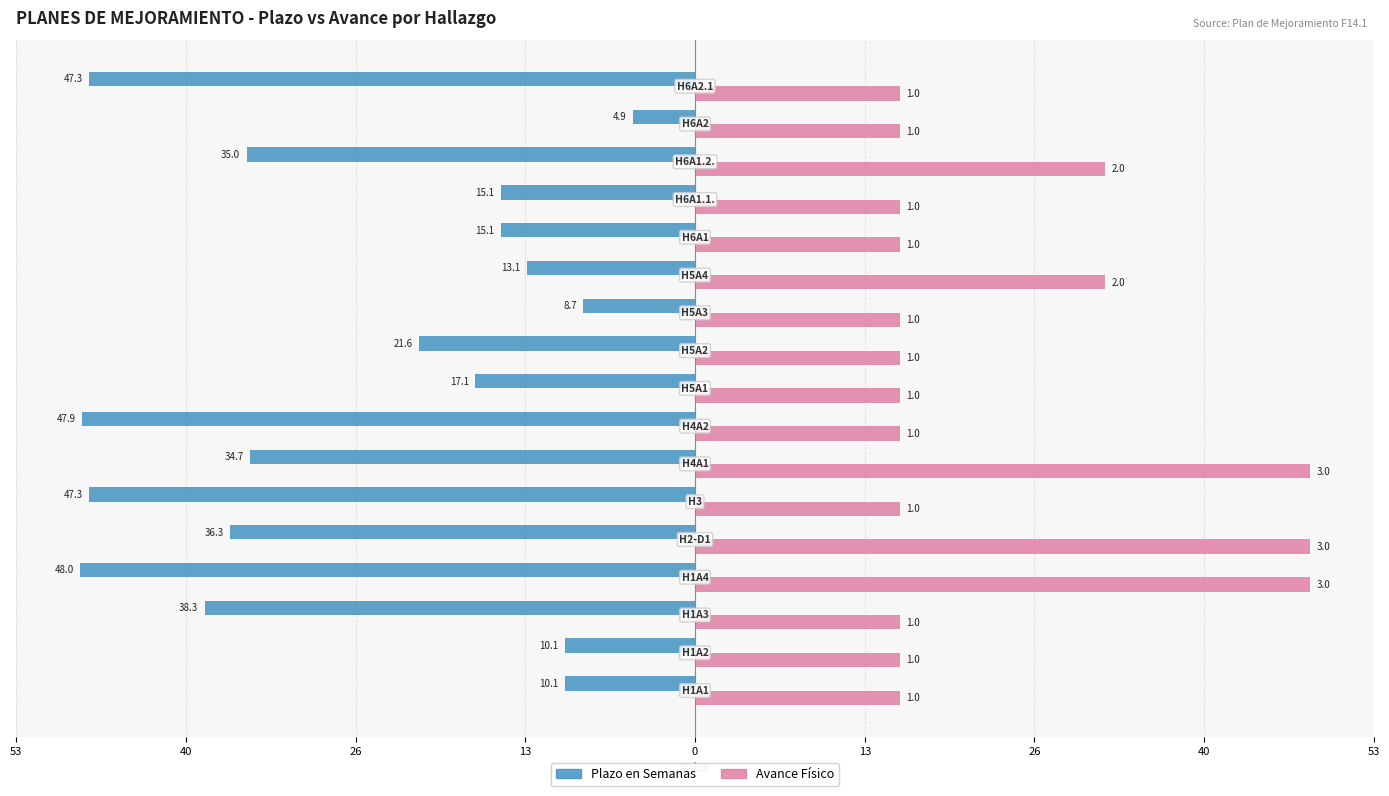

What is the minimum value shown in the chart?

-48.0